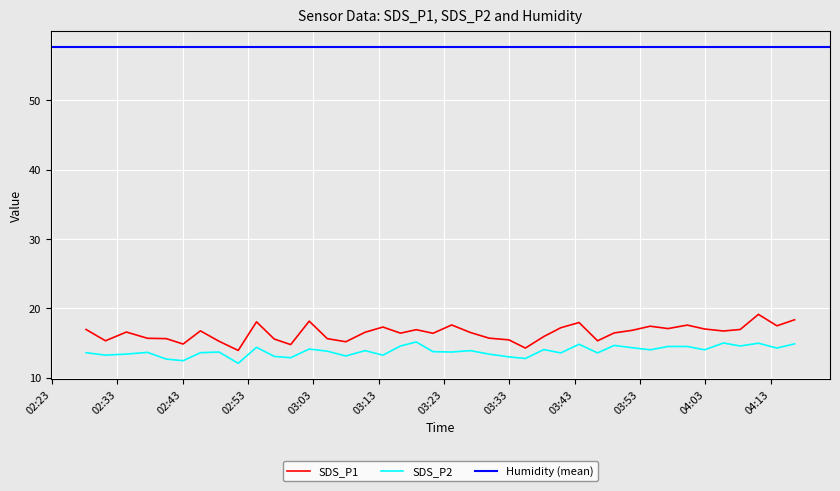

What is the highest value of the SDS_P1 series?

19.1